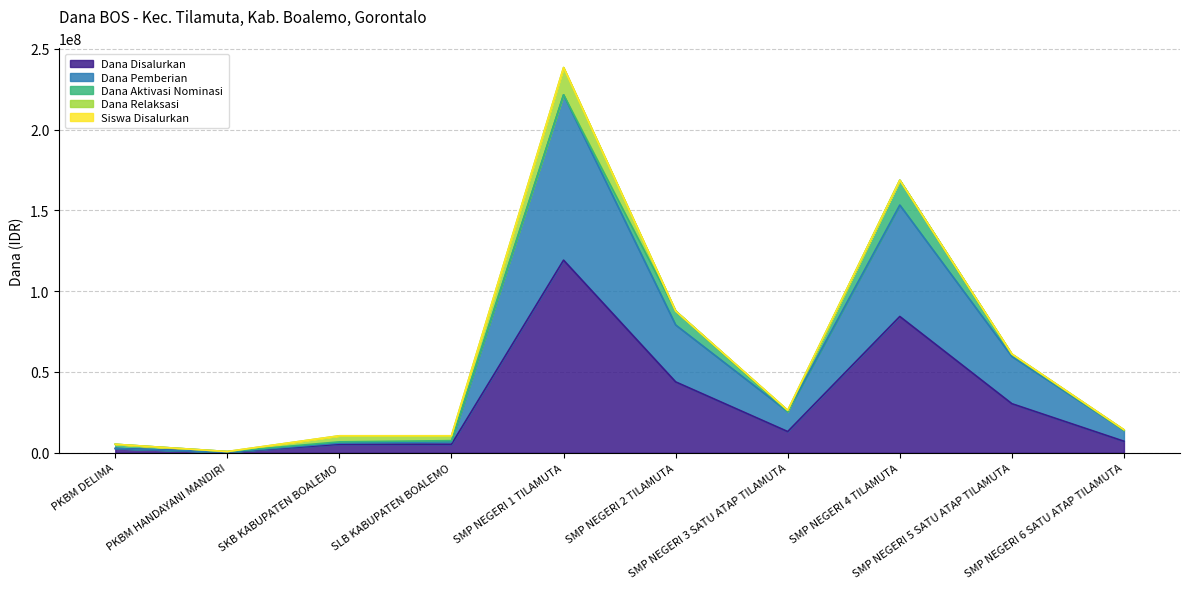

What is the highest value of the Dana Disalurkan series?

119250000